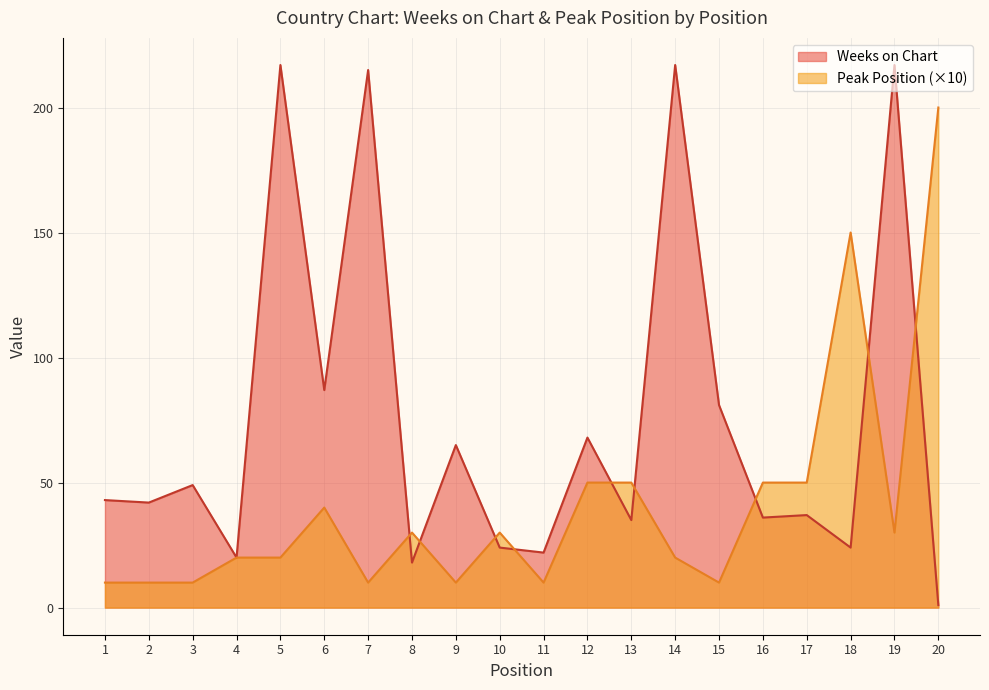

What is the sum of the Weeks on Chart values at 10 and 15?

105